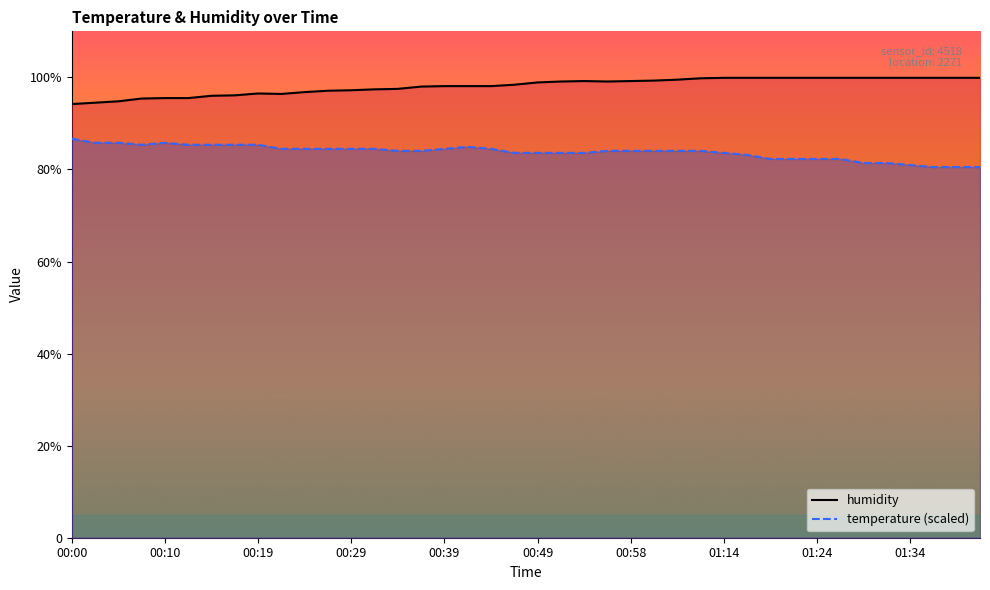

What is the maximum value for humidity?

99.9